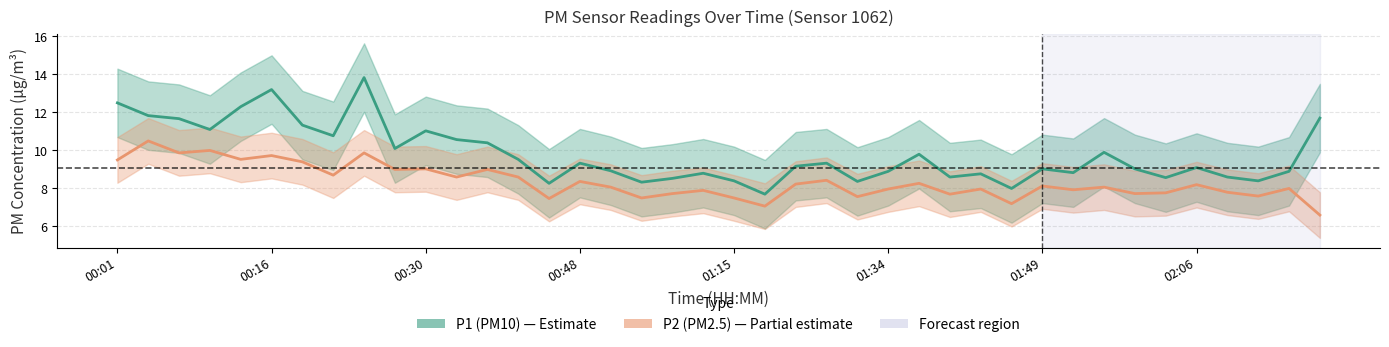

List the series in order of their peak value, lowest first.

P2, P1